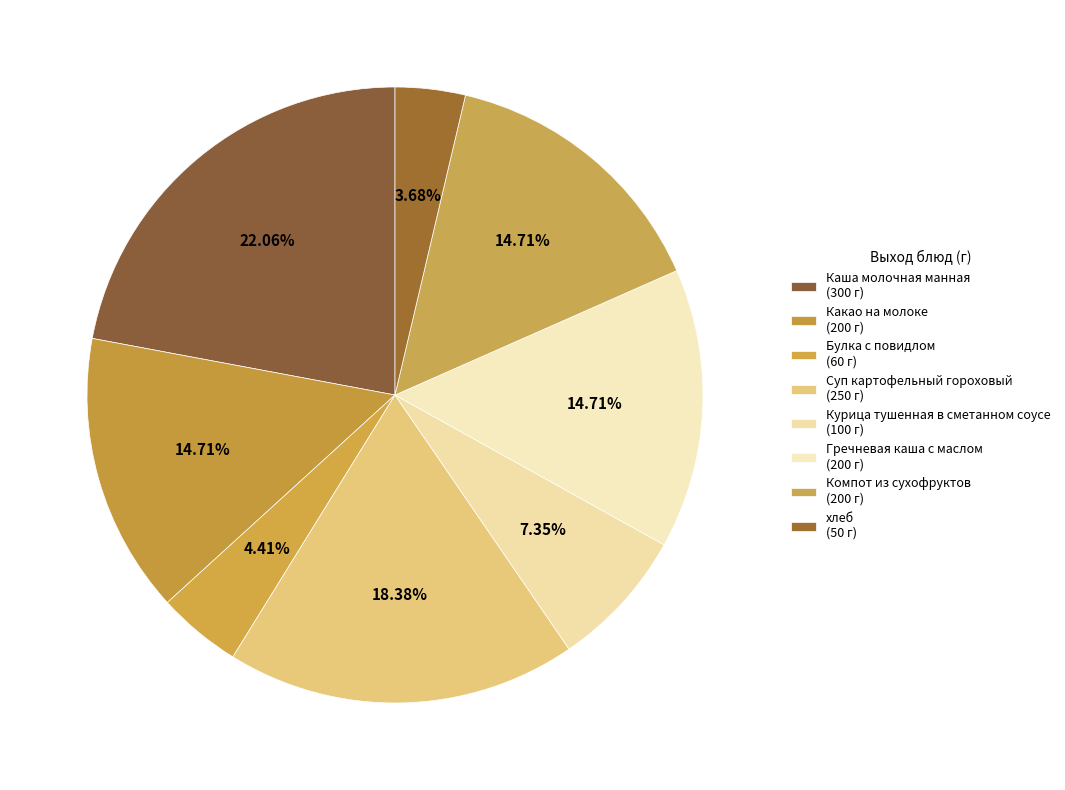

The хлеб slice represents 4% of the pie. True or false?

True